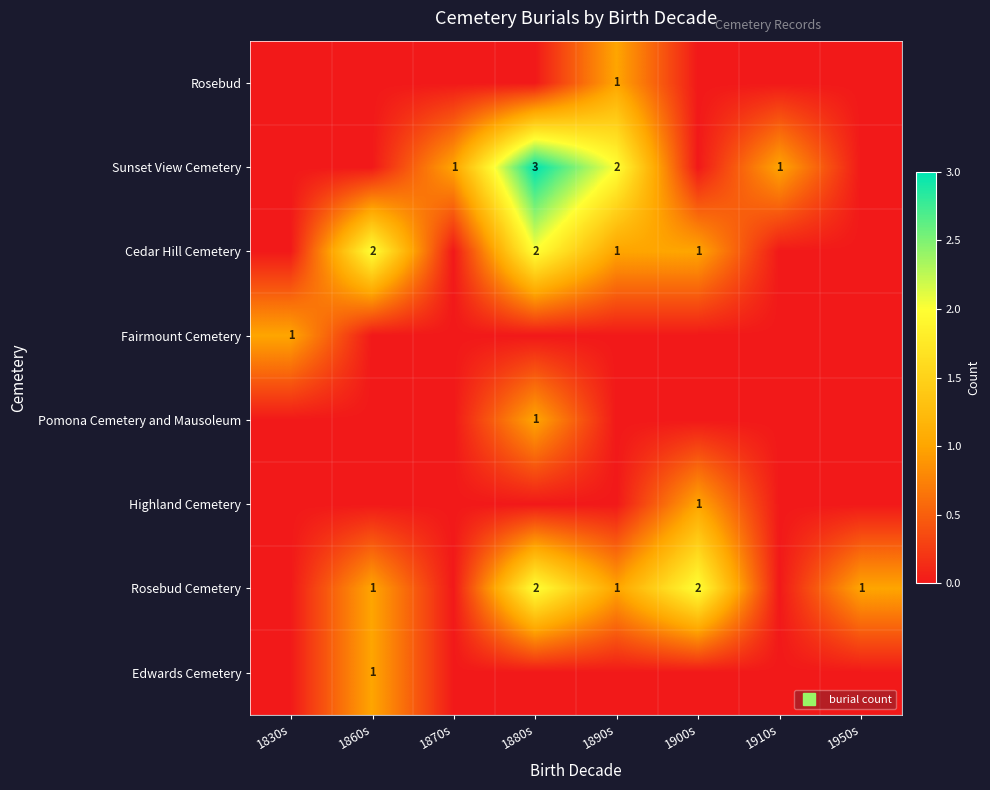

True or false: Sunset View Cemetery has a value of 0 at 1830s.

True